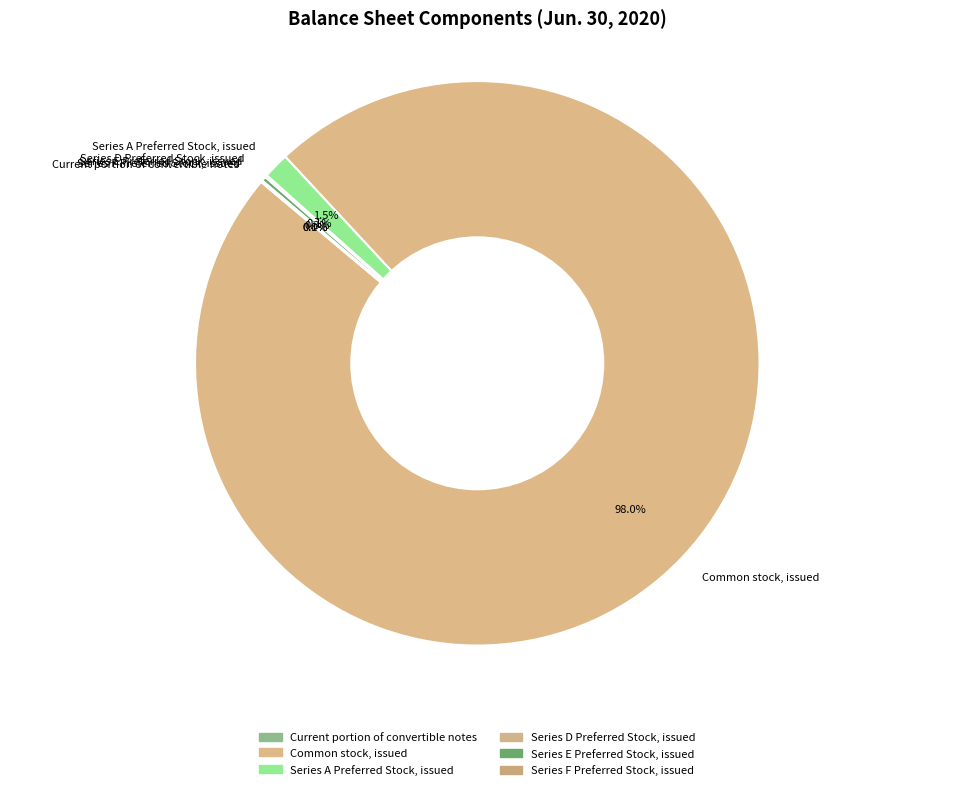

Which category has the biggest portion of the pie?

Common stock, issued